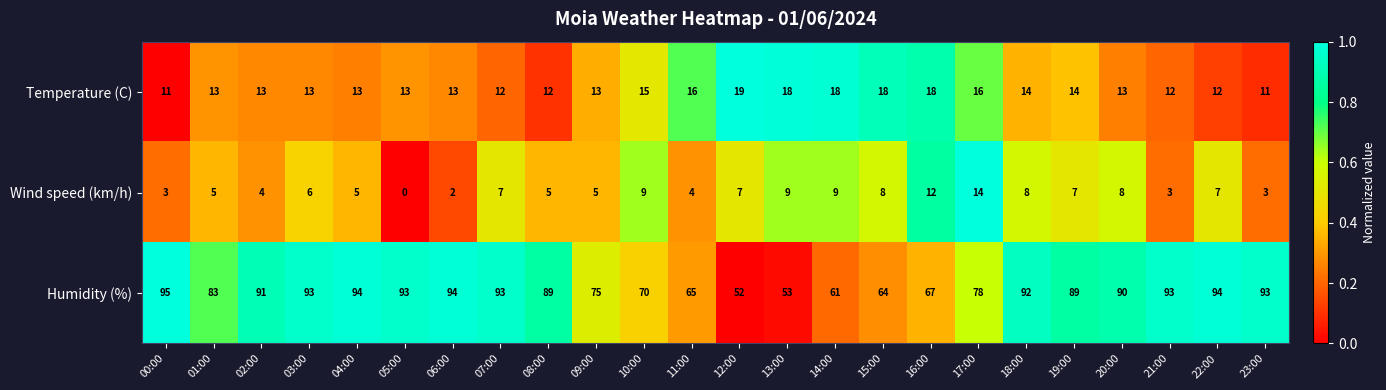

What is the maximum value shown in the chart?

95